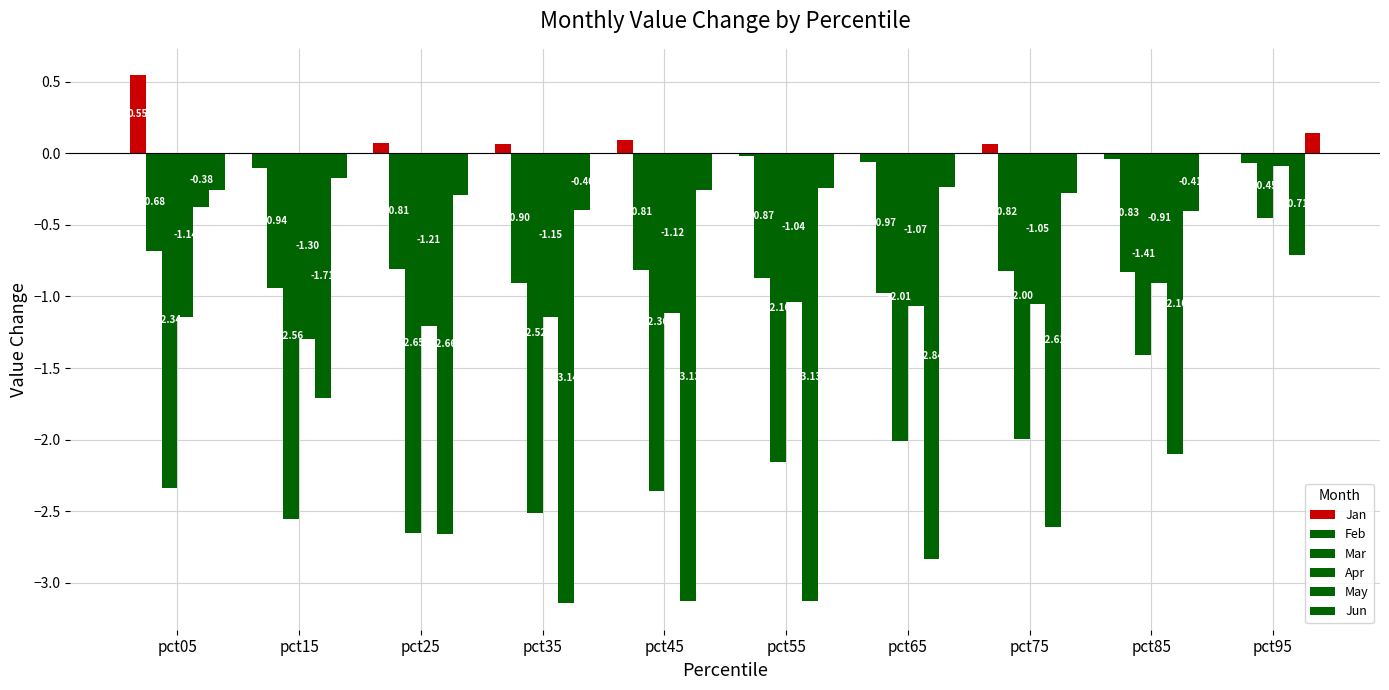

Which series has the largest range (max minus min)?

May